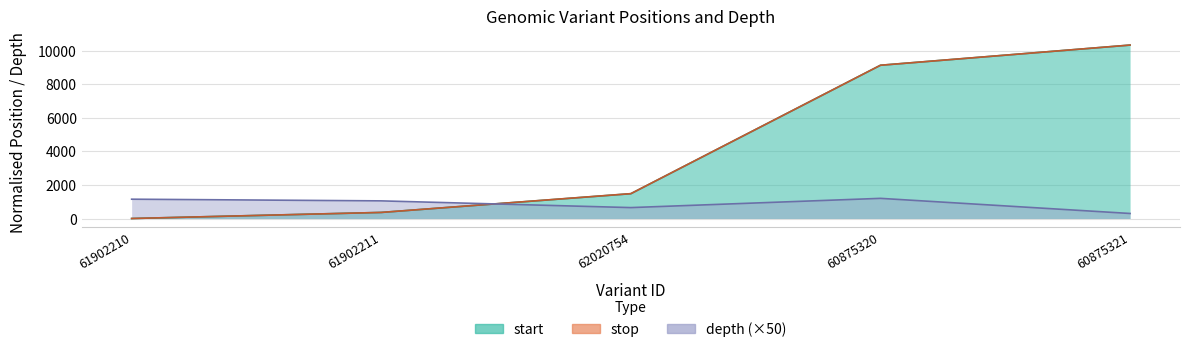

What are all the series names shown in the legend?

start, stop, depth